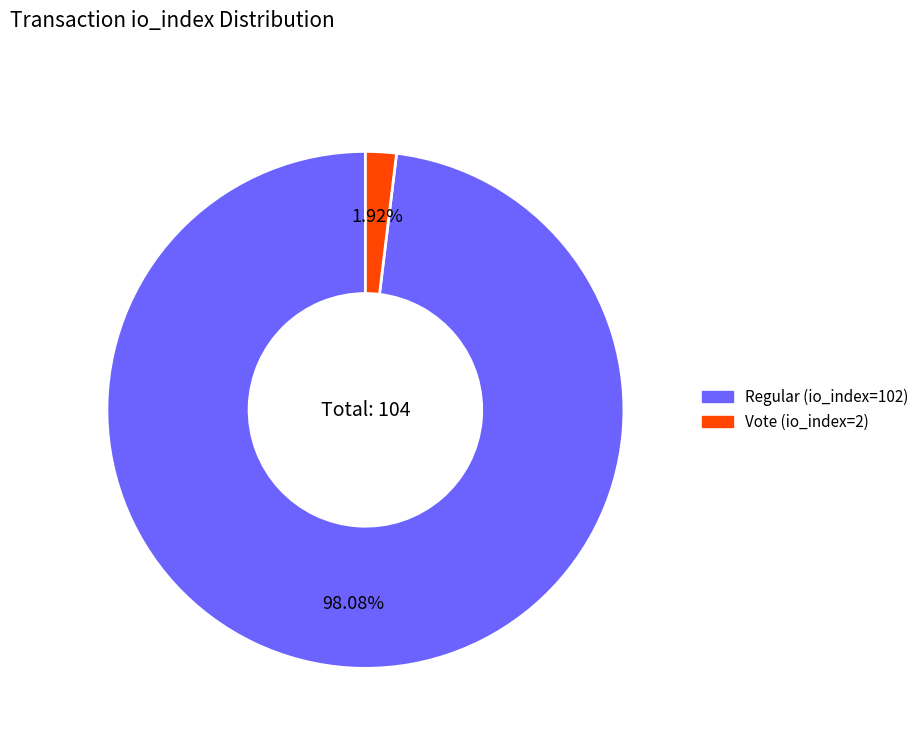

To the nearest percent, what is the average slice percentage?

50%